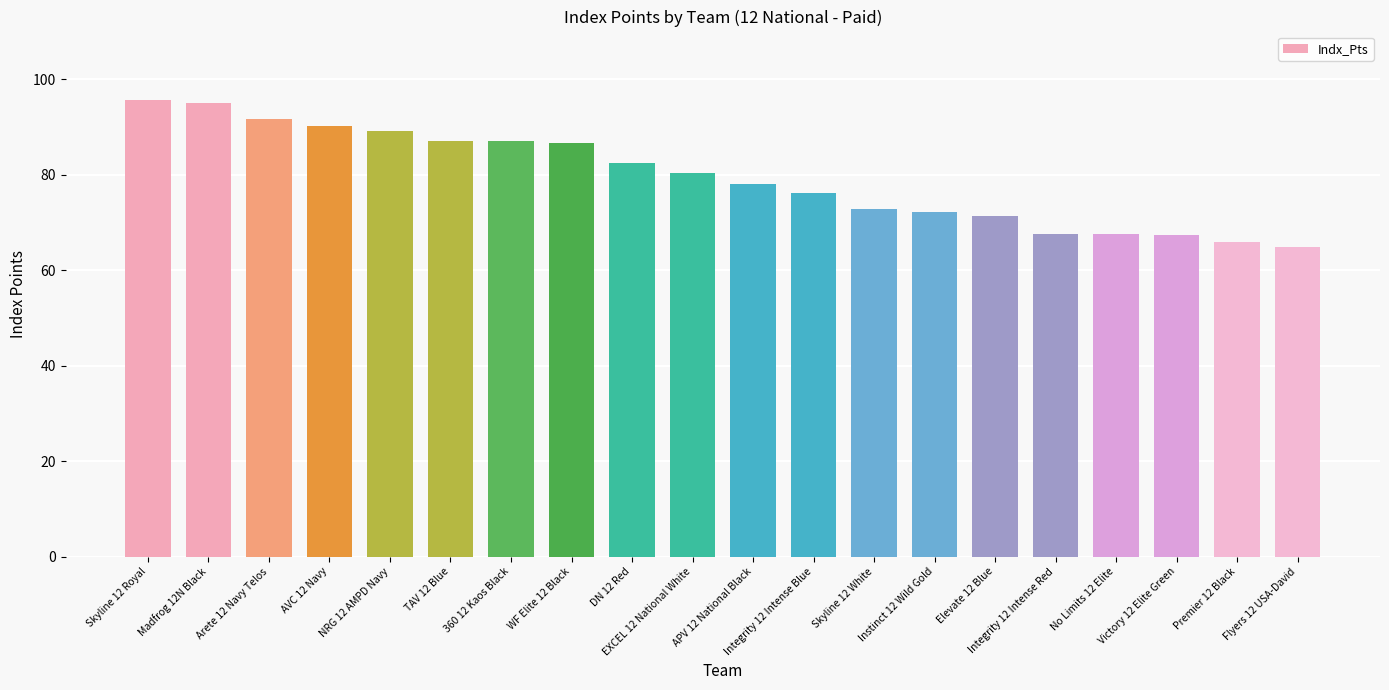

Is it true that the value at Premier 12 Black is 108.4?

False